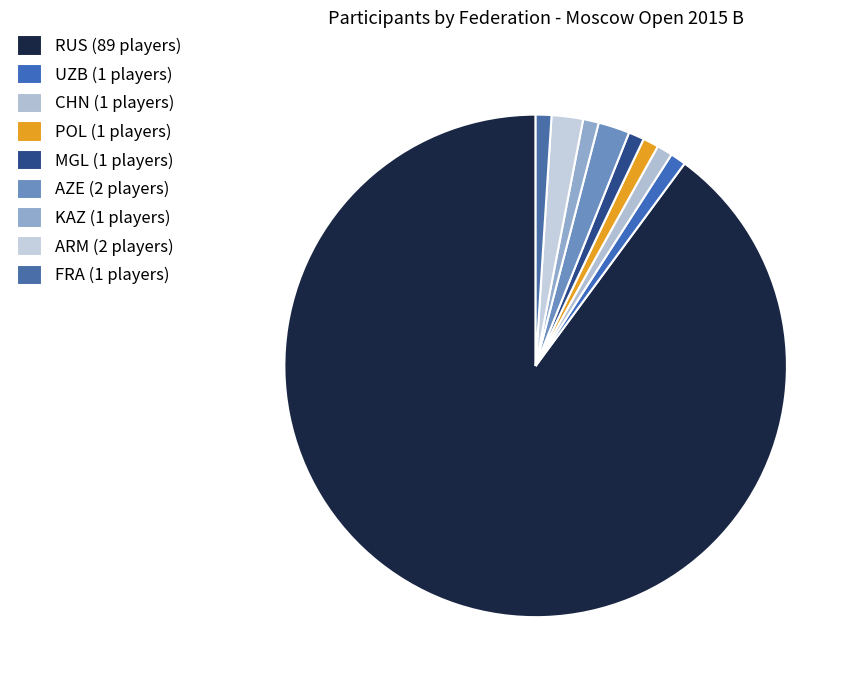

The UZB slice represents 11% of the pie. True or false?

False